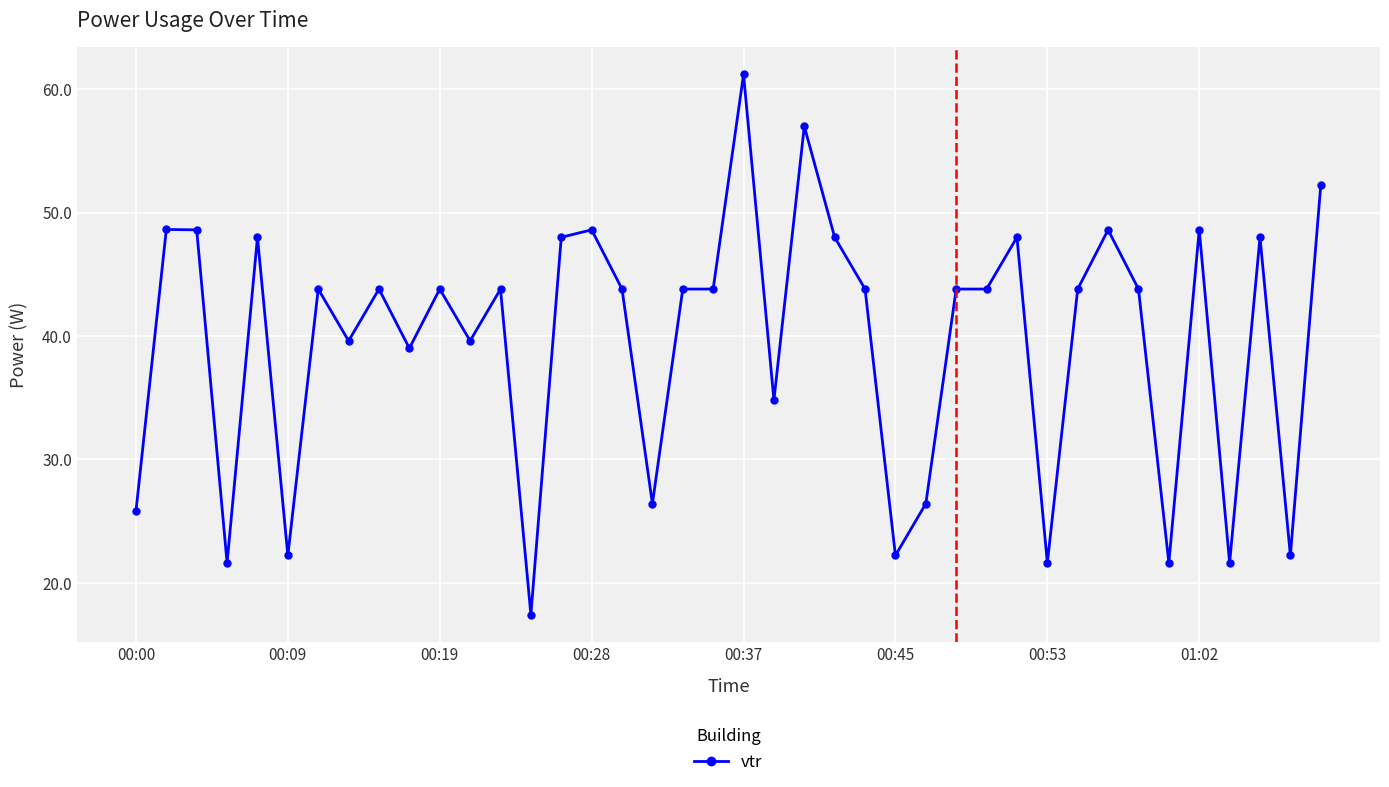

What is the sum of all values?

1581.0